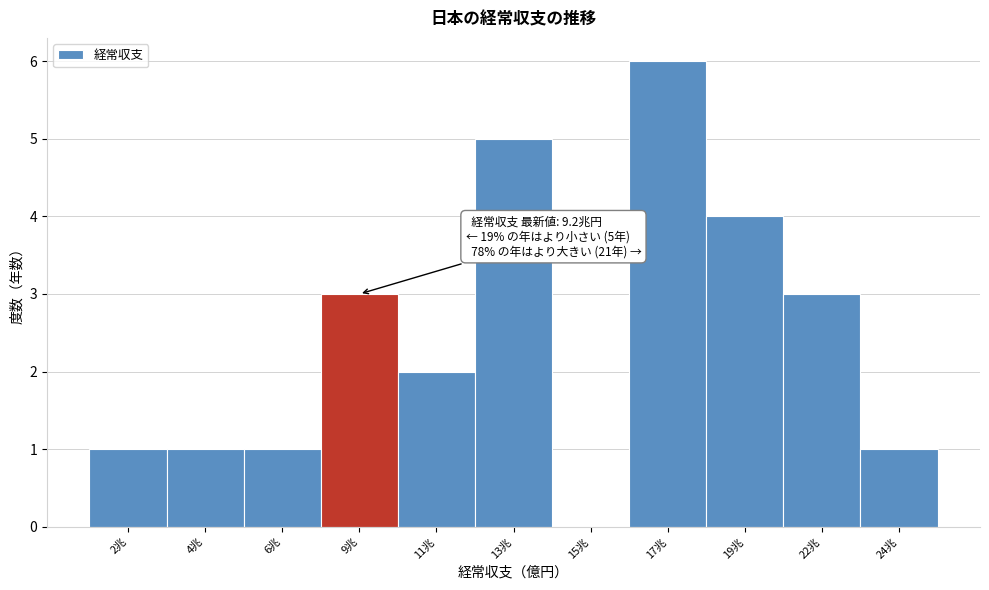

Reading left to right, list all the values displayed in this chart.

2兆=1	4兆=1	6兆=1	9兆=3	11兆=2	13兆=5	15兆=0	17兆=6	19兆=4	22兆=3	24兆=1